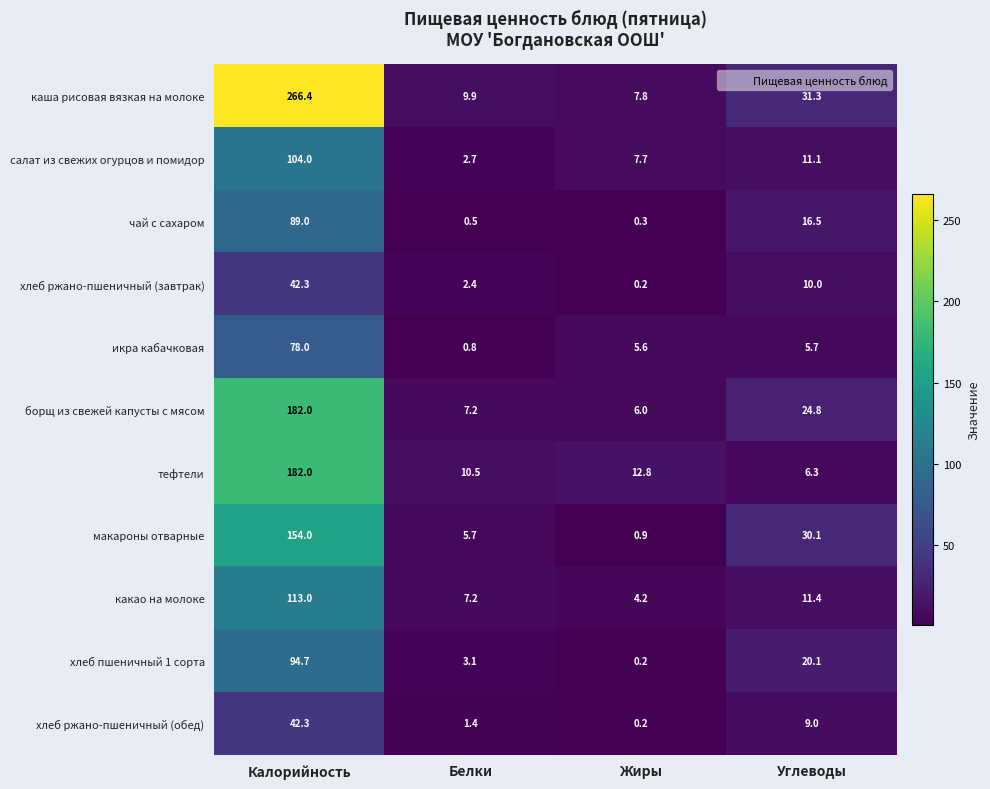

What is the spread (max minus min) of values at Белки?

10.0